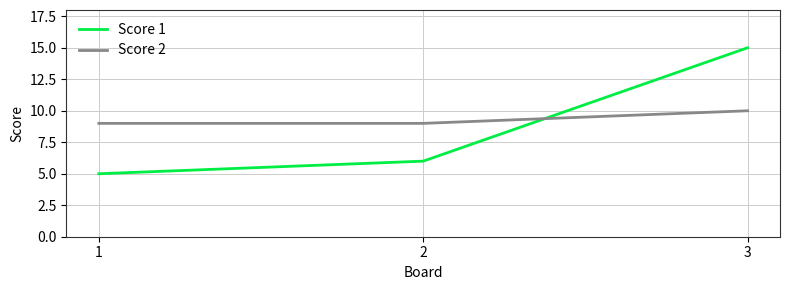

Is the value of Score 2 at 3 greater than the value of Score 1 at 3?

No